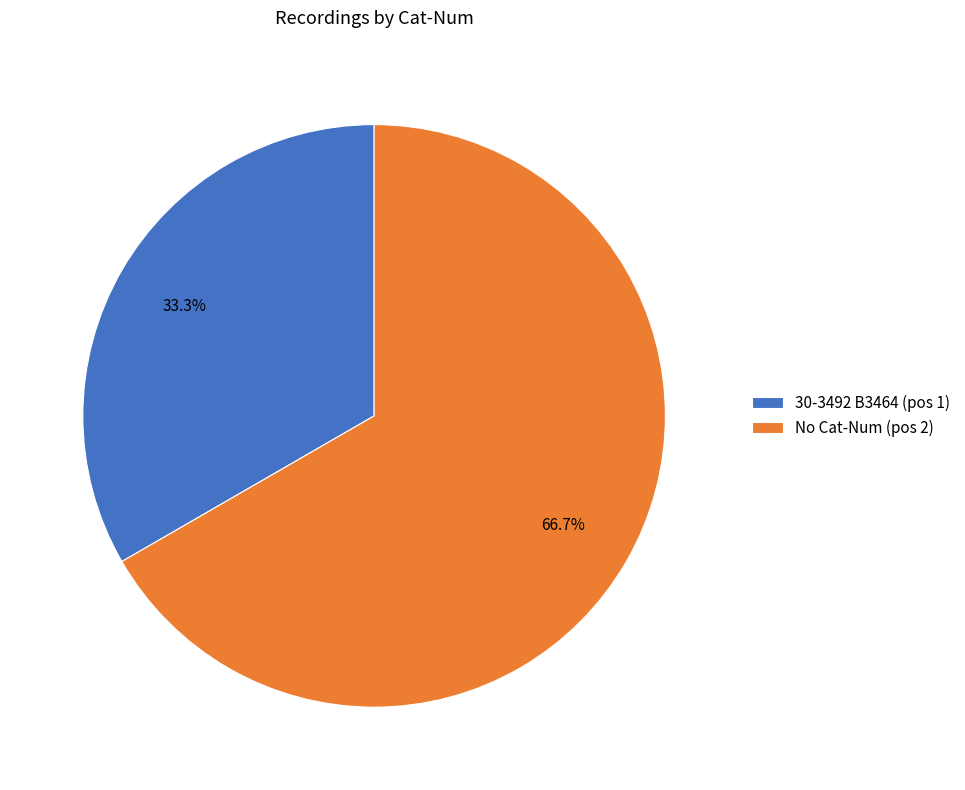

What is the majority slice?

No Cat-Num (pos 2)